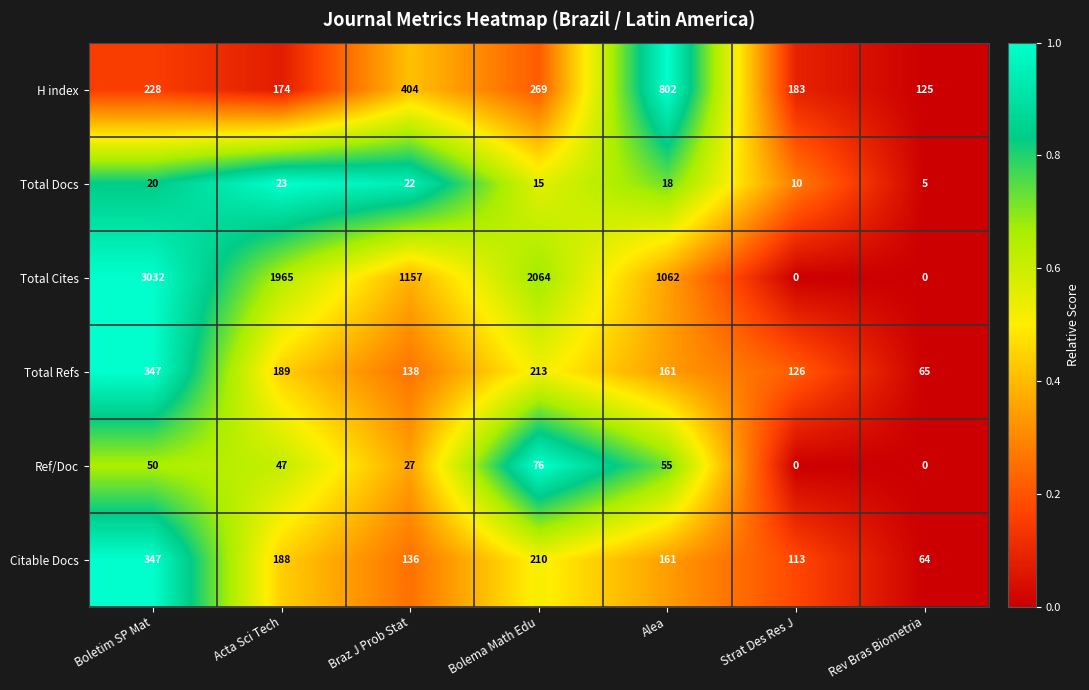

Rank the series at Acta Sci Tech from lowest to highest value.

Total Docs, Ref/Doc, H index, Citable Docs, Total Refs, Total Cites